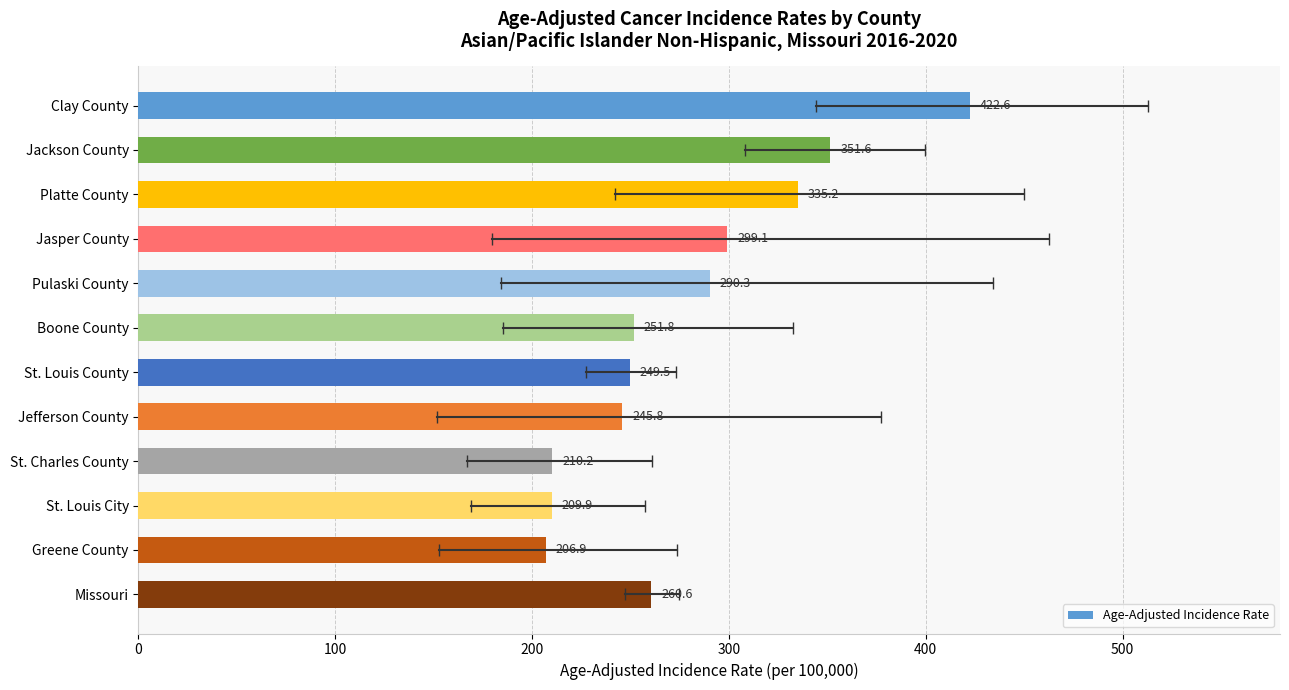

What is the difference between the maximum and minimum values?

215.7